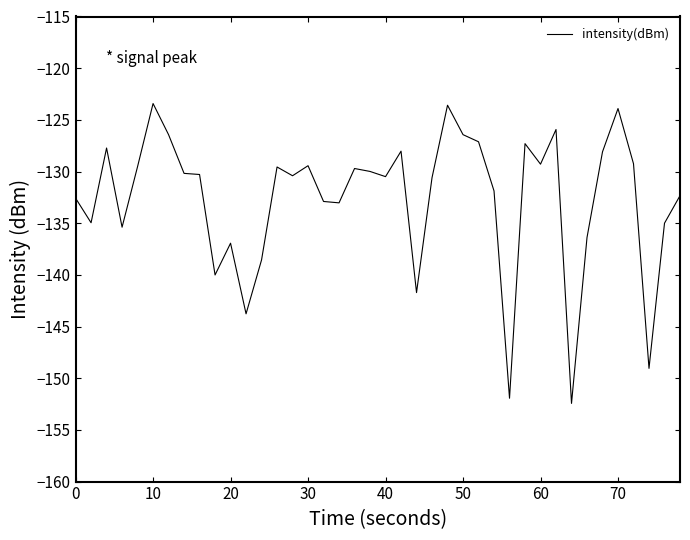

What is the maximum value shown in the chart?

-123.4